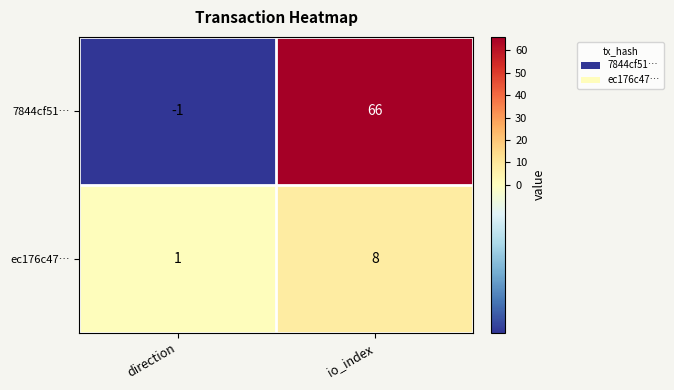

List the series in order of their peak value, lowest first.

ec176c47…, 7844cf51…